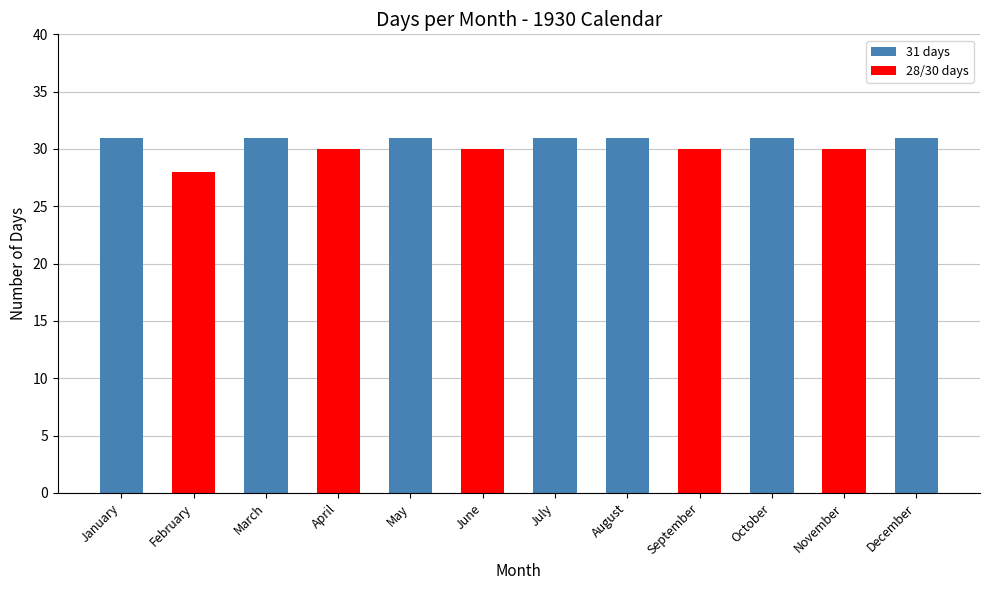

Approximately how many times larger is the value at August compared to December?

1.0